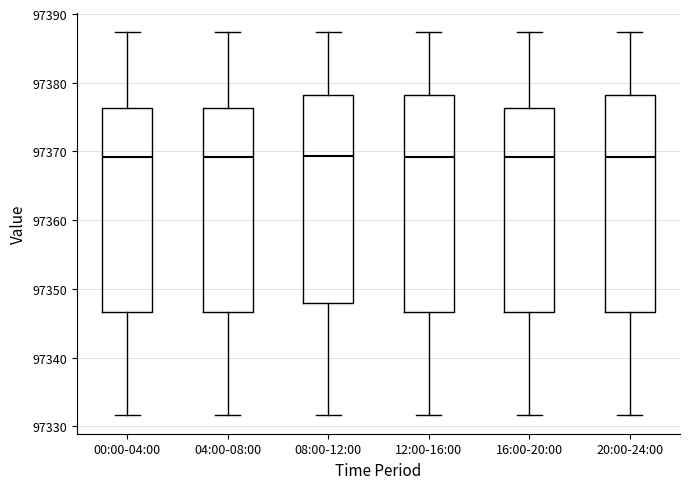

Reading left to right, transcribe this box plot: for each box, give where its median line is, the range the box spans, and where its two whiskers end, as read against the y-axis. The values are not printed on the chart, so give them approximately, as read against the axis.

00:00-04:00: median 97369, box 97347 to 97376, whiskers 97332 to 97387
04:00-08:00: median 97369, box 97347 to 97376, whiskers 97332 to 97387
08:00-12:00: median 97369, box 97348 to 97378, whiskers 97332 to 97387
12:00-16:00: median 97369, box 97347 to 97378, whiskers 97332 to 97387
16:00-20:00: median 97369, box 97347 to 97376, whiskers 97332 to 97387
20:00-24:00: median 97369, box 97347 to 97378, whiskers 97332 to 97387